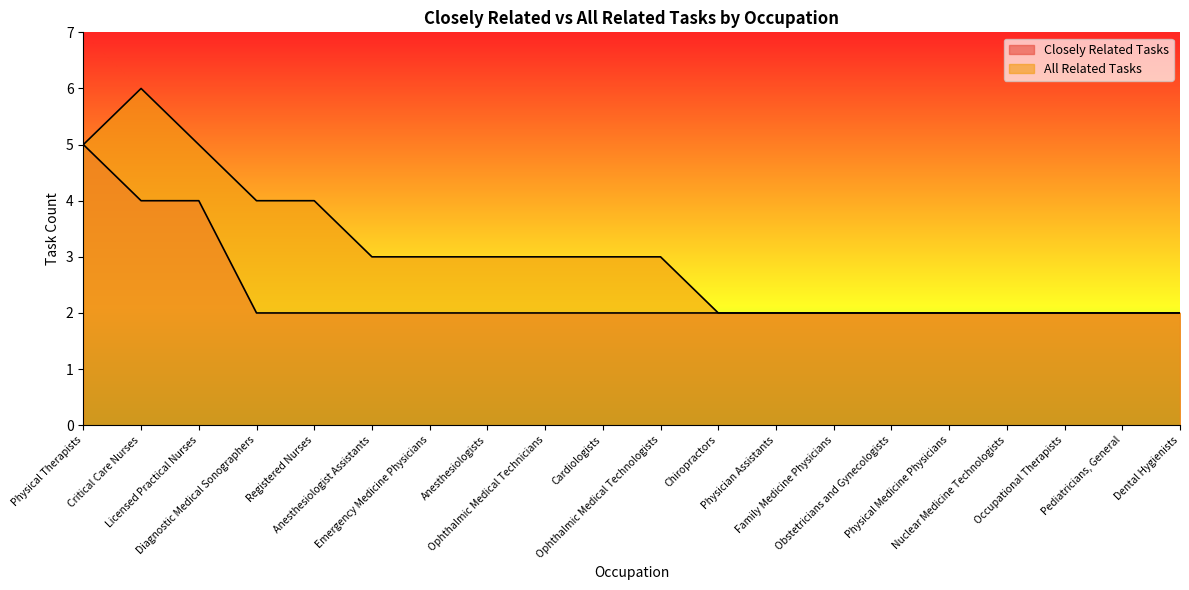

How many data points in Closely Related Tasks are above 2?

3